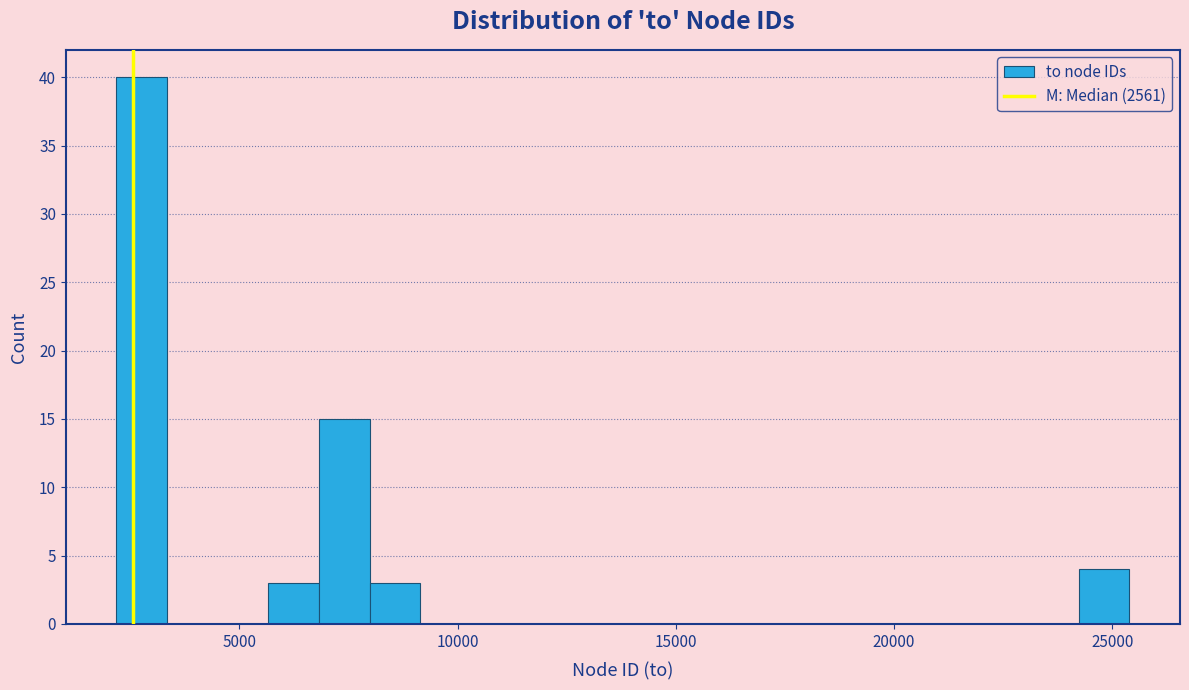

Read against the x-axis, roughly where is the centre of the tallest bar?

3000